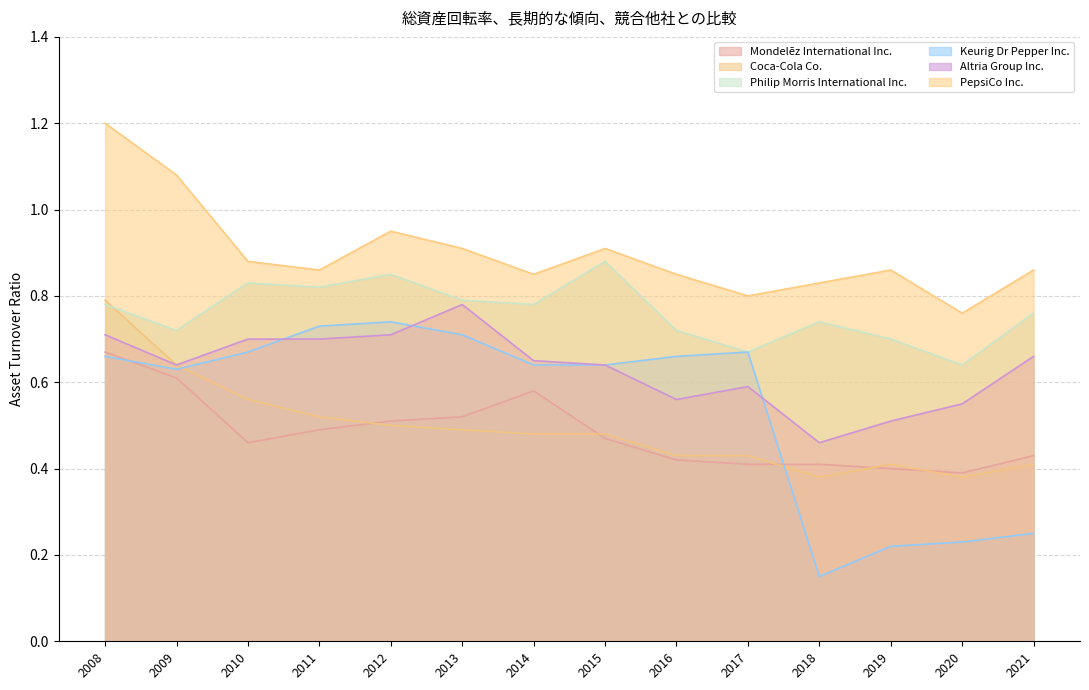

What is the highest value of the PepsiCo Inc. series?

1.2